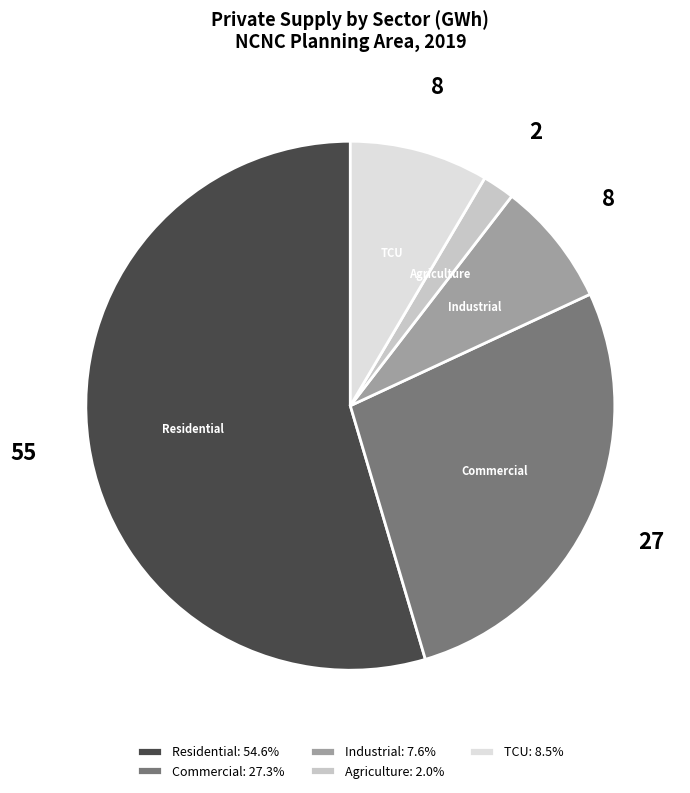

Rank the categories by value from lowest to highest.

Agriculture, Industrial, TCU, Commercial, Residential